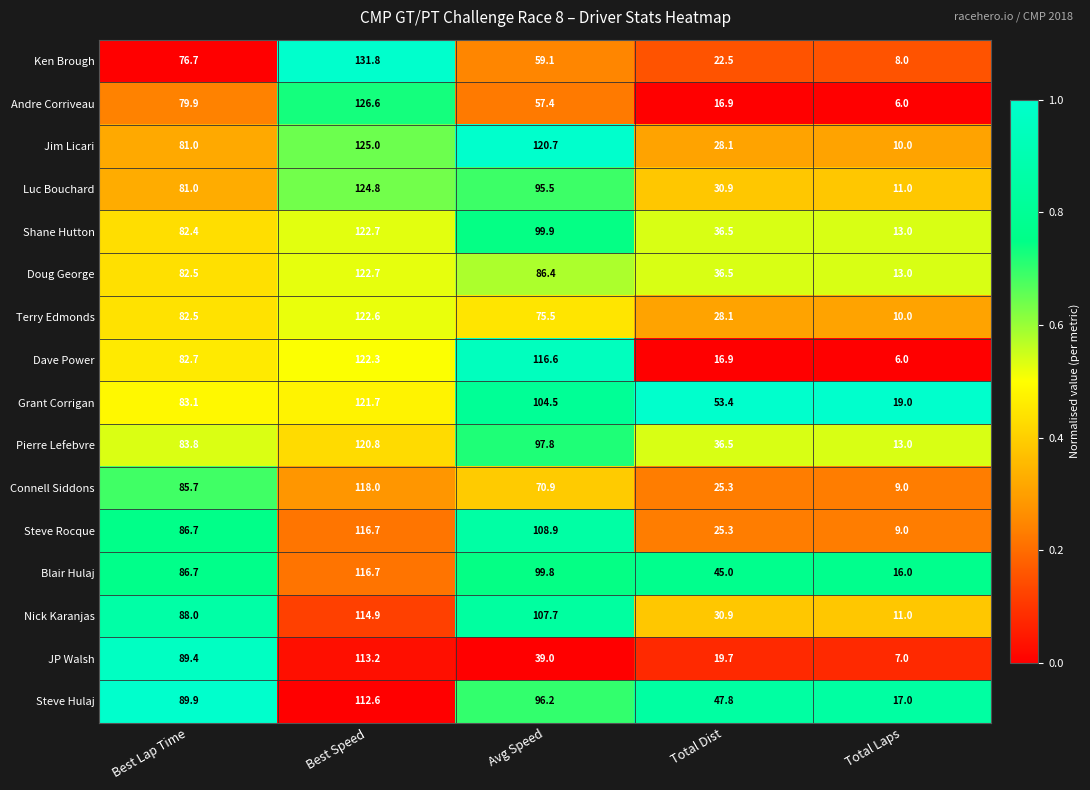

What is the total value across all series at Avg Speed?

1435.9